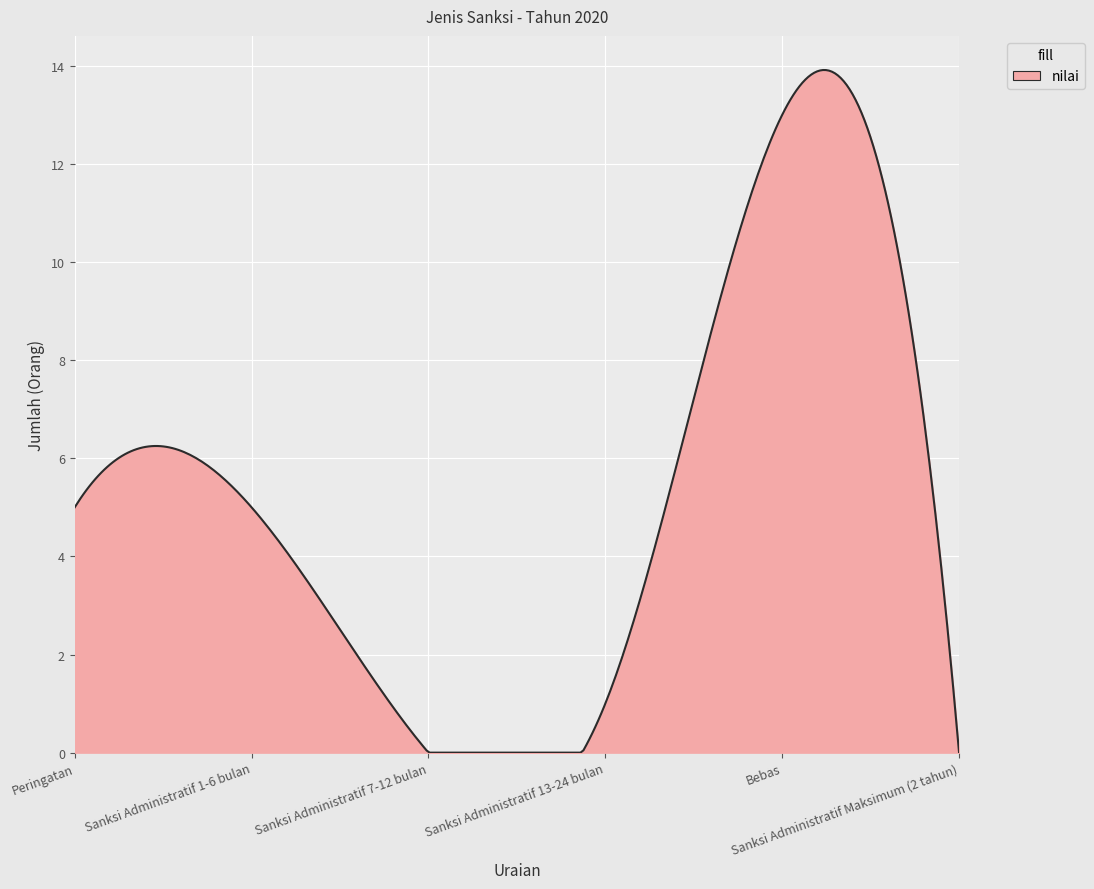

What is the maximum value shown in the chart?

13.9